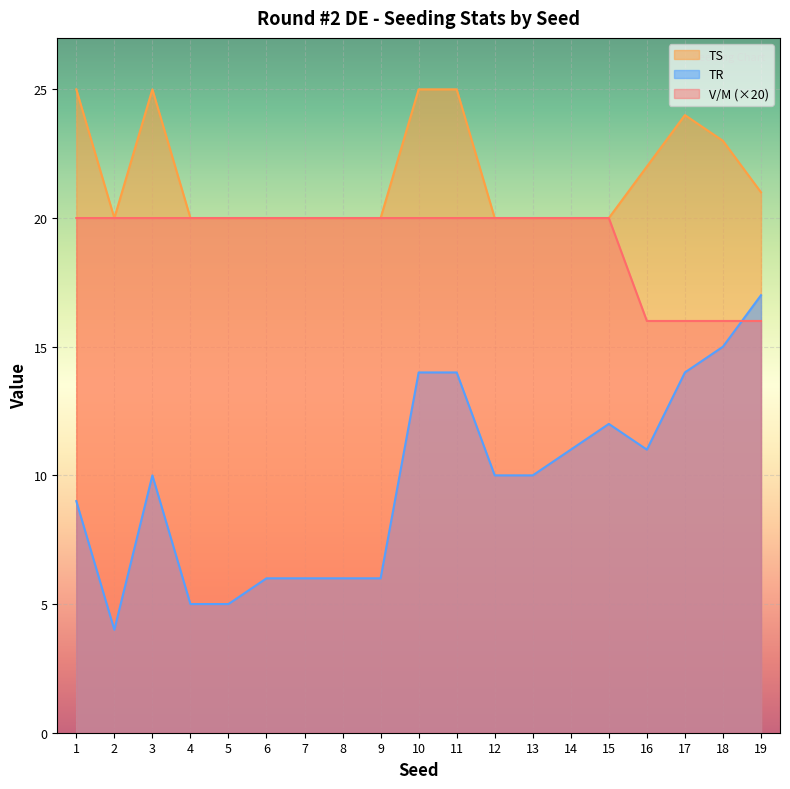

Between which two adjacent categories do TR and V/M first intersect?

18 and 19